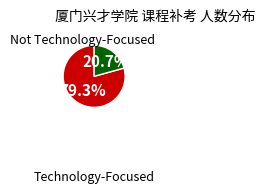

To the nearest percent, what is the average slice percentage?

50%